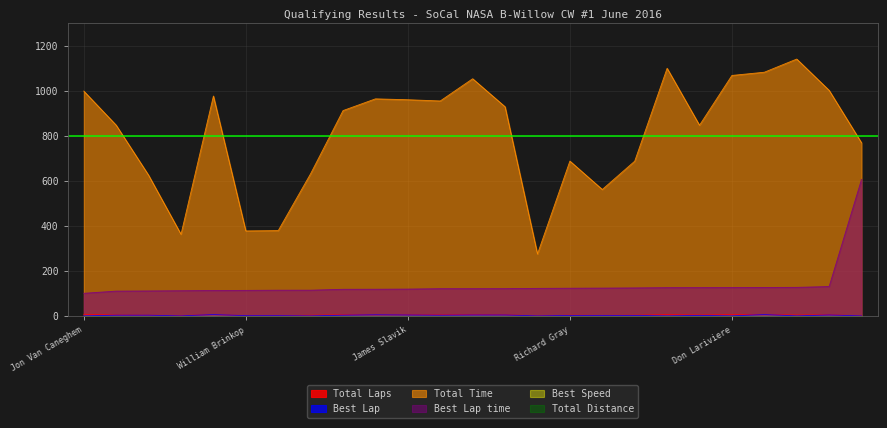

Which series has the widest spread of values?

Total Time